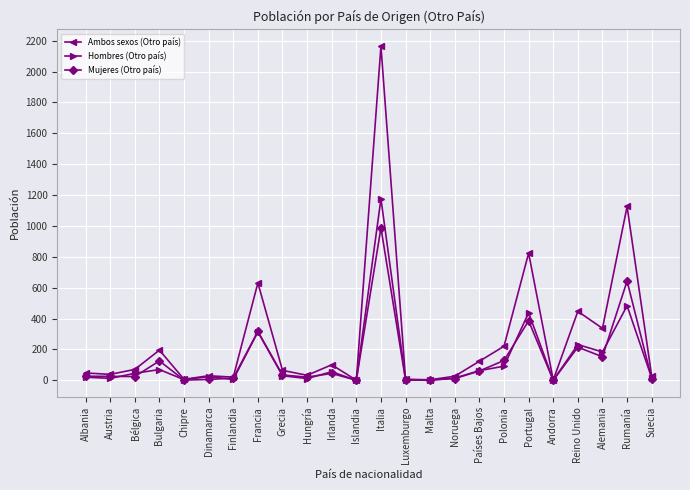

Which series has the largest range (max minus min)?

Ambos sexos (Otro país)